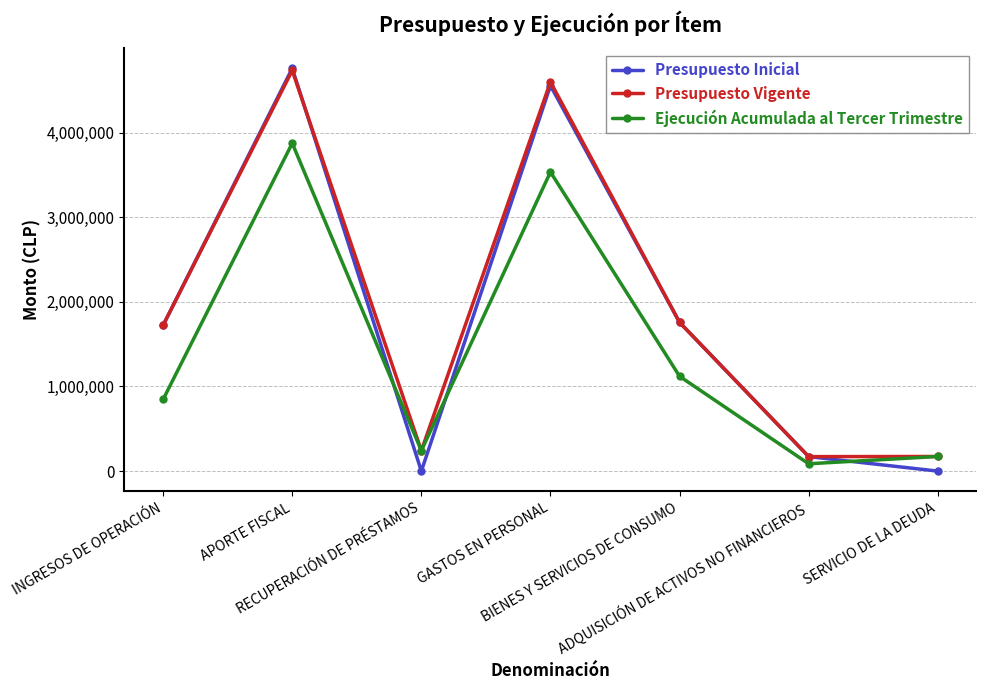

What value does the Ejecución Acumulada al Tercer Trimestre series have at INGRESOS DE OPERACIÓN, to the nearest 10?

847320